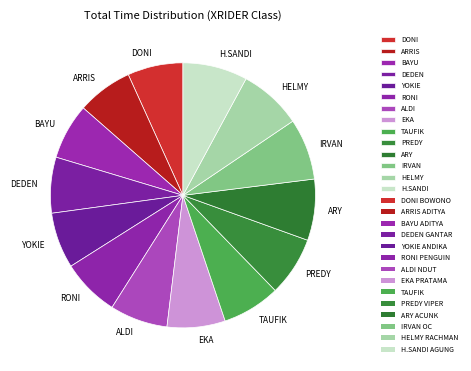

Is there any slice that represents more than half of the pie?

No